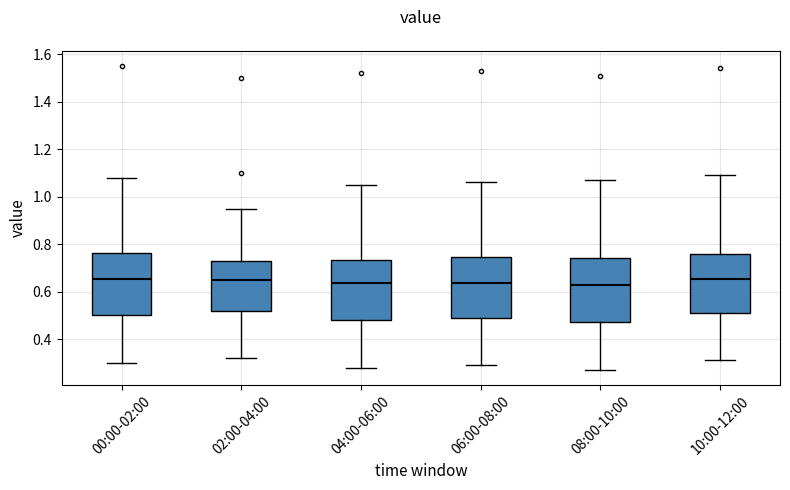

Reading left to right, transcribe this box plot: for each box, give where its median line is, the range the box spans, and where its two whiskers end, as read against the y-axis. The values are not printed on the chart, so give them approximately, as read against the axis.

00:00-02:00: median 0.66, box 0.50 to 0.76, whiskers 0.30 to 1.08
02:00-04:00: median 0.66, box 0.52 to 0.72, whiskers 0.32 to 0.96
04:00-06:00: median 0.64, box 0.48 to 0.74, whiskers 0.28 to 1.06
06:00-08:00: median 0.64, box 0.50 to 0.74, whiskers 0.30 to 1.06
08:00-10:00: median 0.64, box 0.48 to 0.74, whiskers 0.28 to 1.08
10:00-12:00: median 0.66, box 0.52 to 0.76, whiskers 0.32 to 1.10